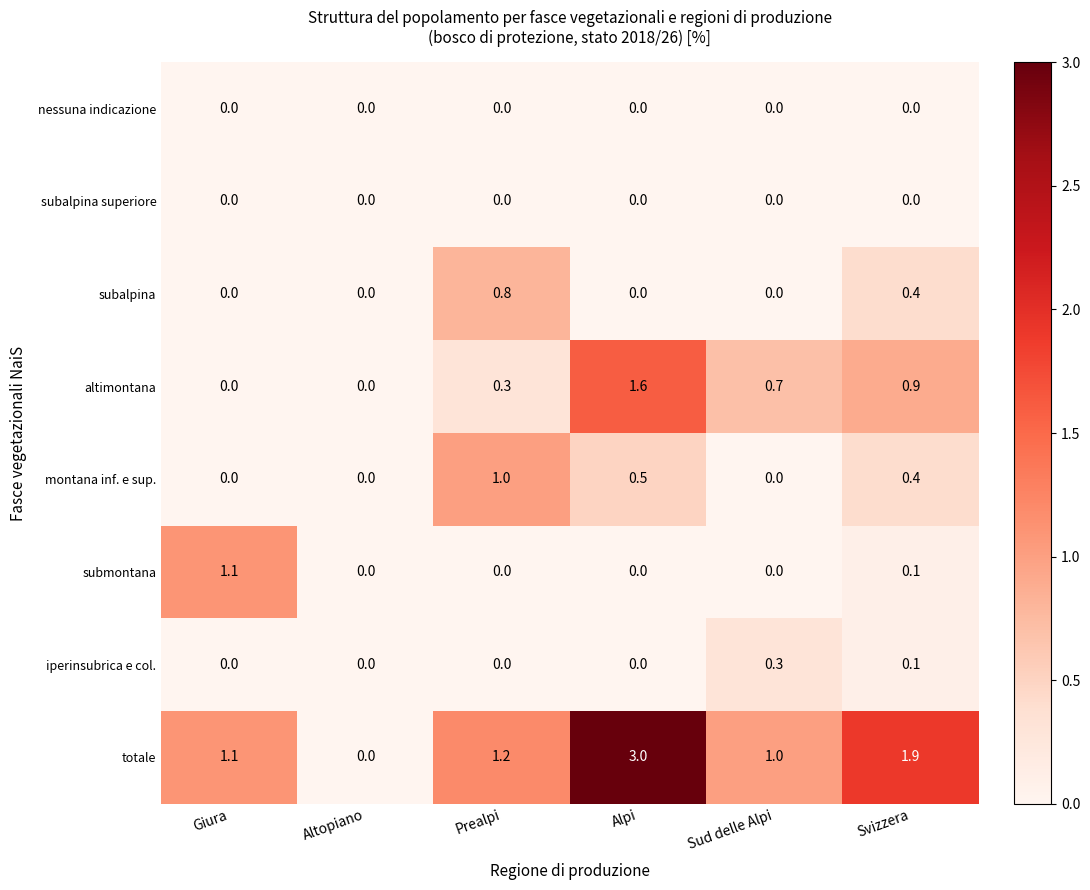

How many iperinsubrica e col. values are between 0 and 1?

6